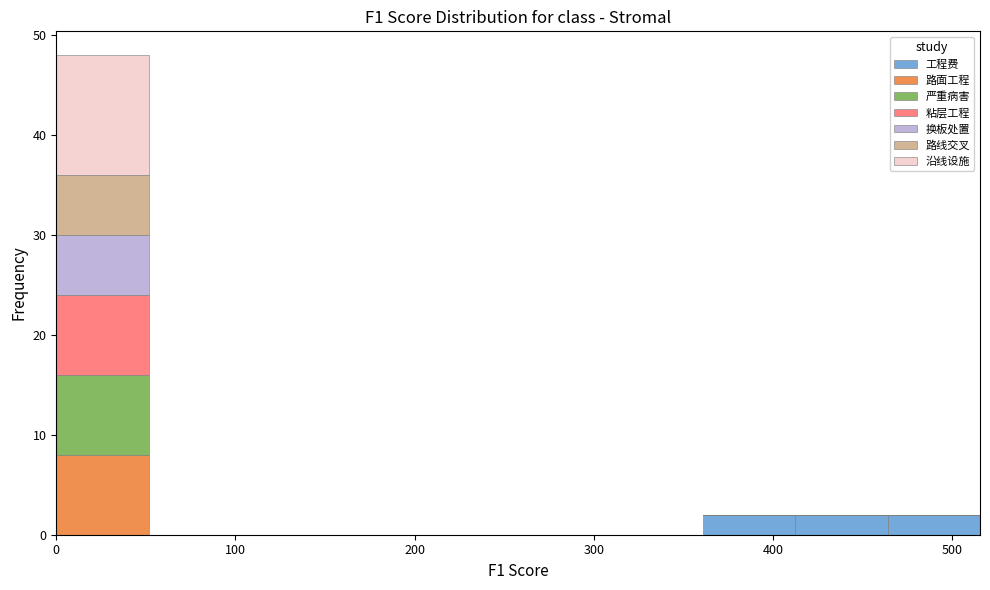

Reading left to right, list every stacked bar in this chart as the range it spans on the x-axis followed by its total height. Neither the bar edges nor the heights are printed on the chart, so give them approximately, as read against the axes.

0 to 50: 48
50 to 100: 0
100 to 150: 0
150 to 210: 0
210 to 260: 0
260 to 310: 0
310 to 360: 0
360 to 410: 2
410 to 460: 2
460 to 520: 2